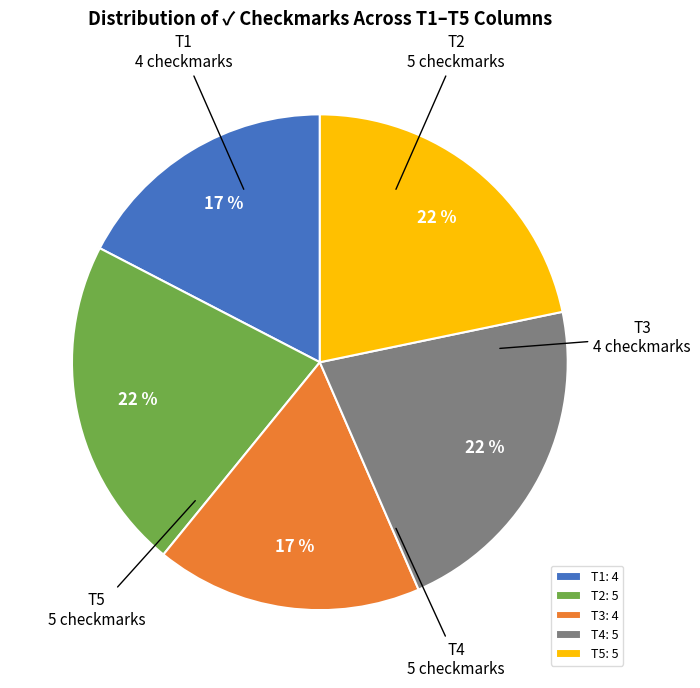

Is the sum of T2 and T1 greater than half?

No